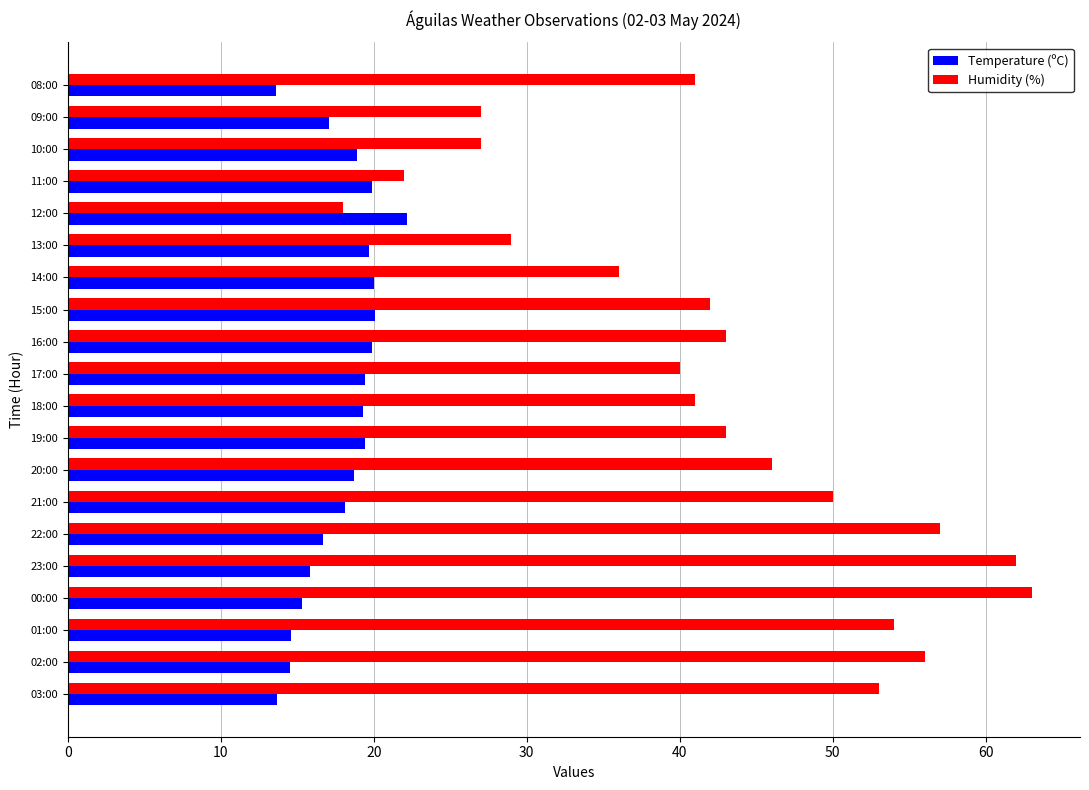

What is the highest value of the Temperature (ºC) series?

22.2